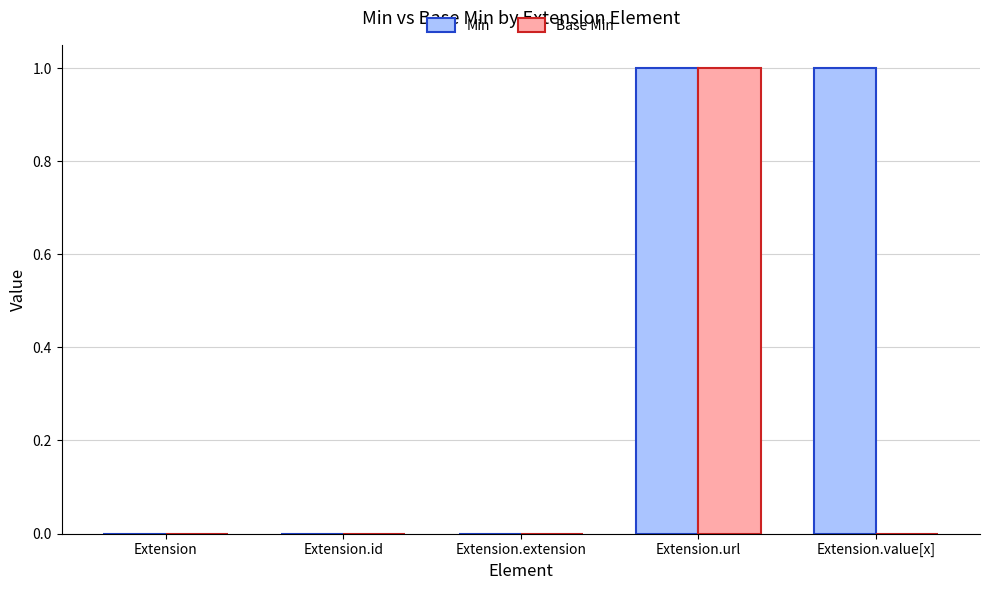

How many groups of bars are there?

5